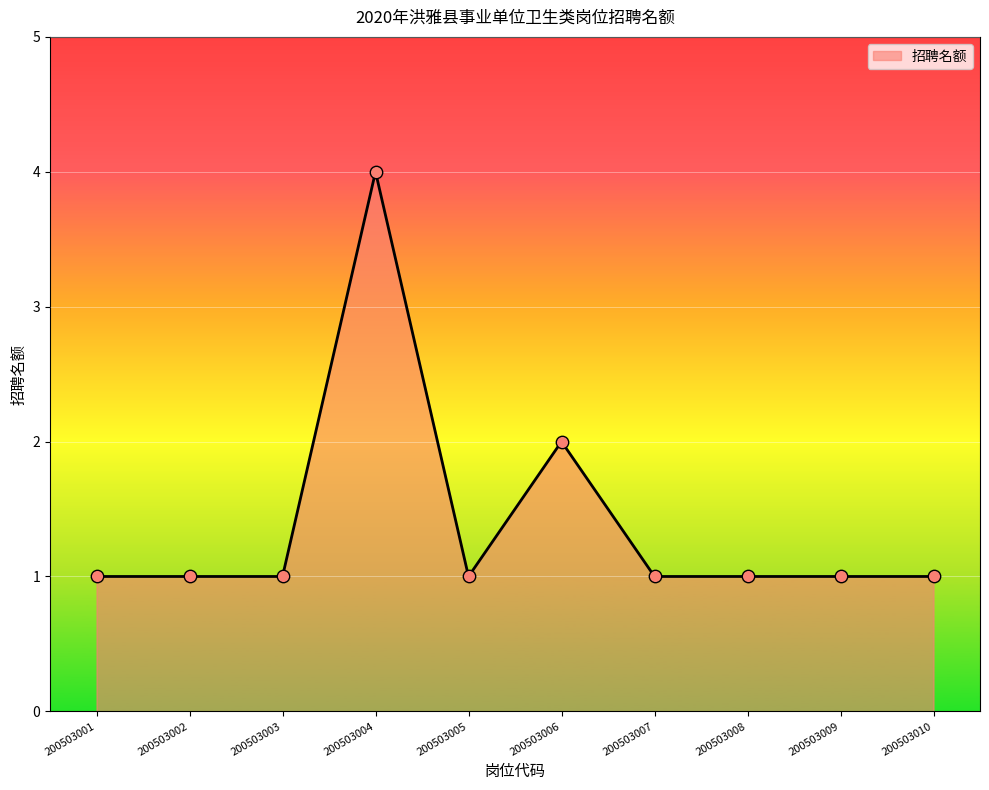

What is the ratio of the value at 200503005 to the value at 200503009?

1.0